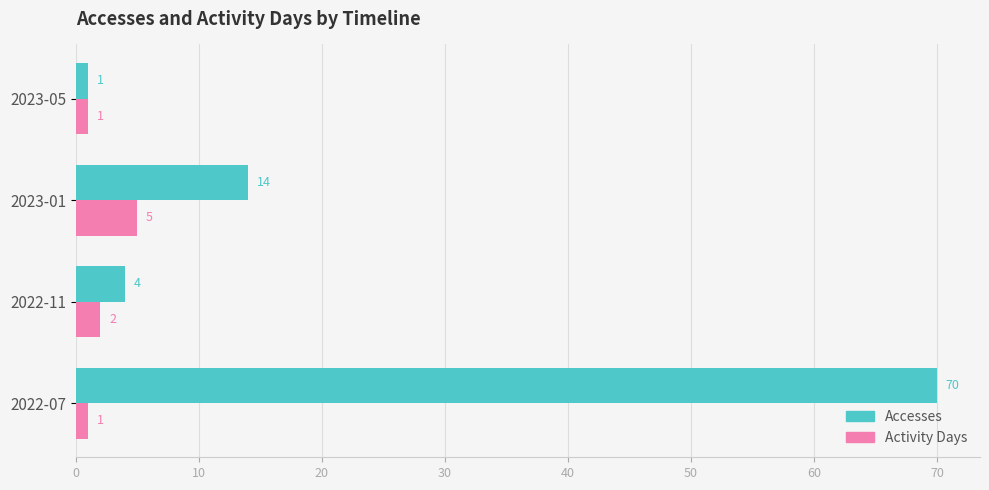

What is the maximum value for Accesses?

70